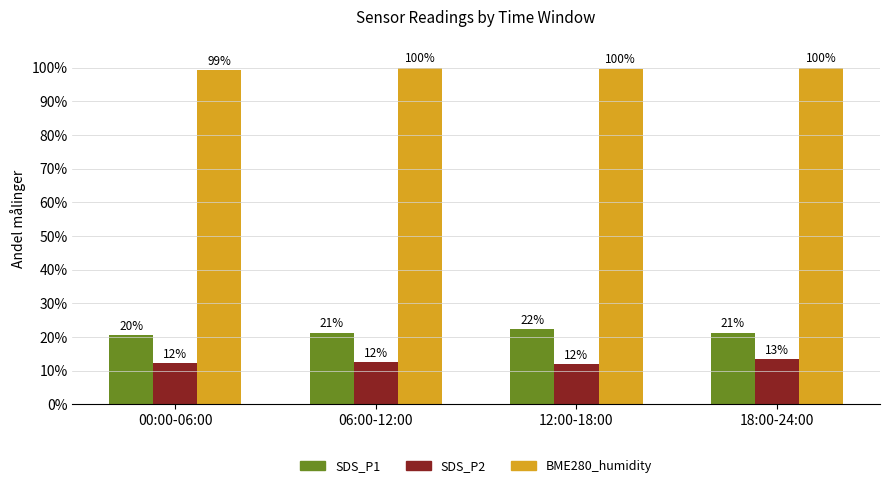

What value does the SDS_P2 series have at 00:00-06:00?

12.3